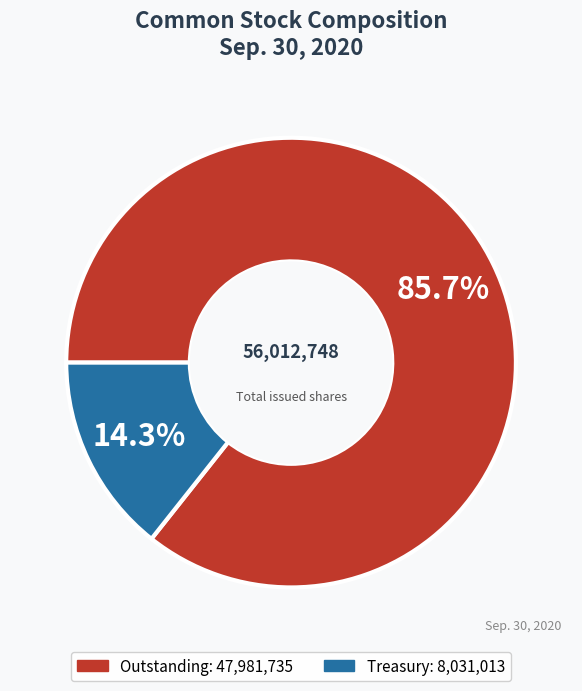

Does any single category account for the majority?

Yes